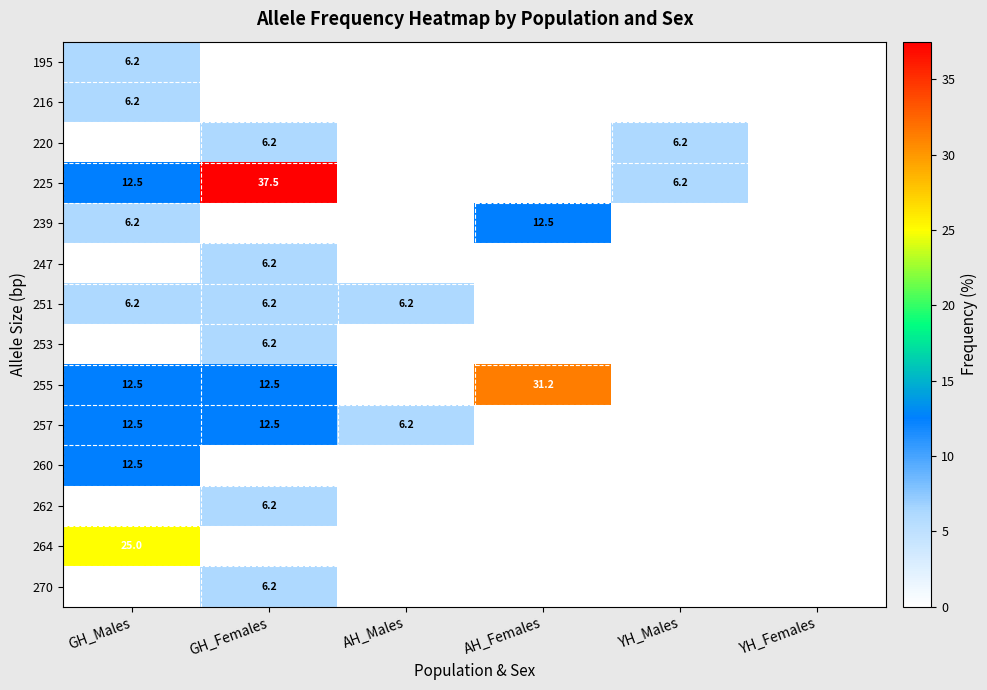

The 257 series shows 3.2 at AH_Males. True or false?

False